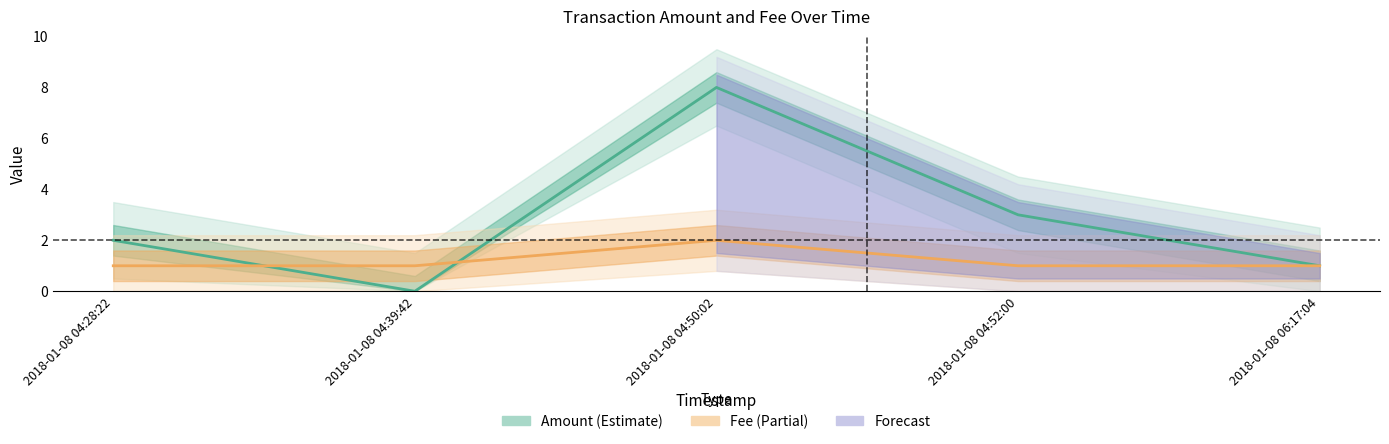

What is the average value of the Fee series?

1